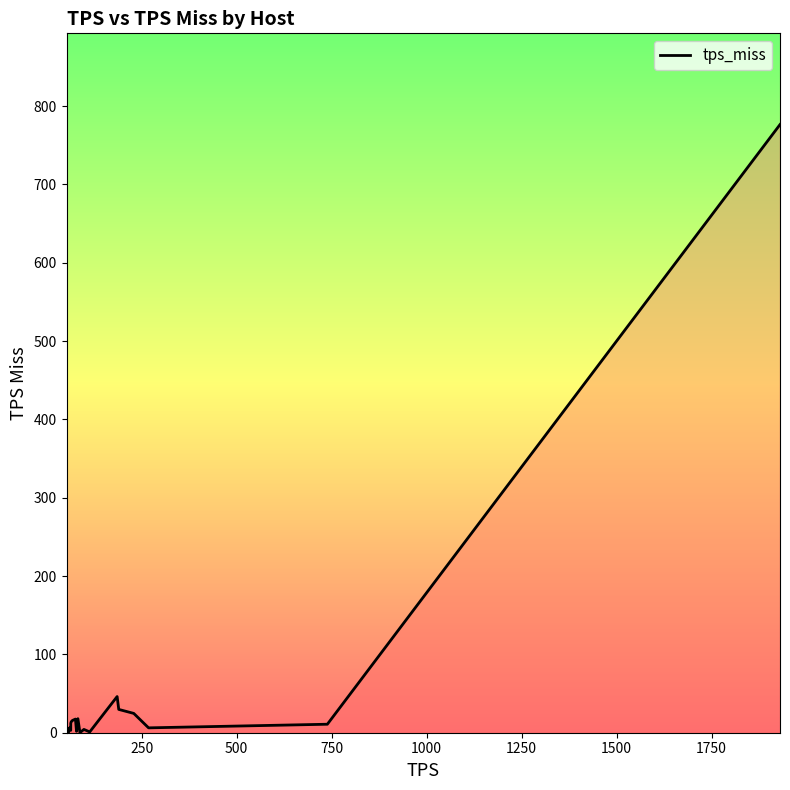

What is the maximum value shown in the chart?

776.5